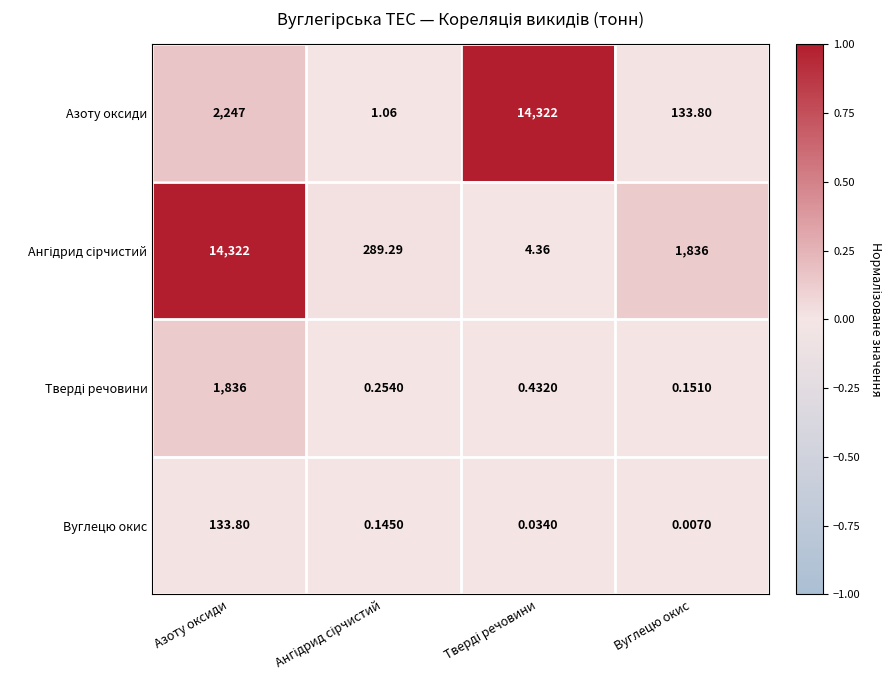

Which series has the widest spread of values?

Азоту оксиди